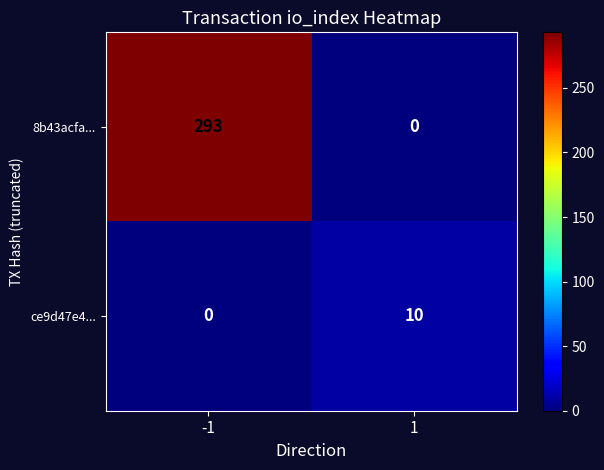

What is the average value of the ce9d47e4... series?

5